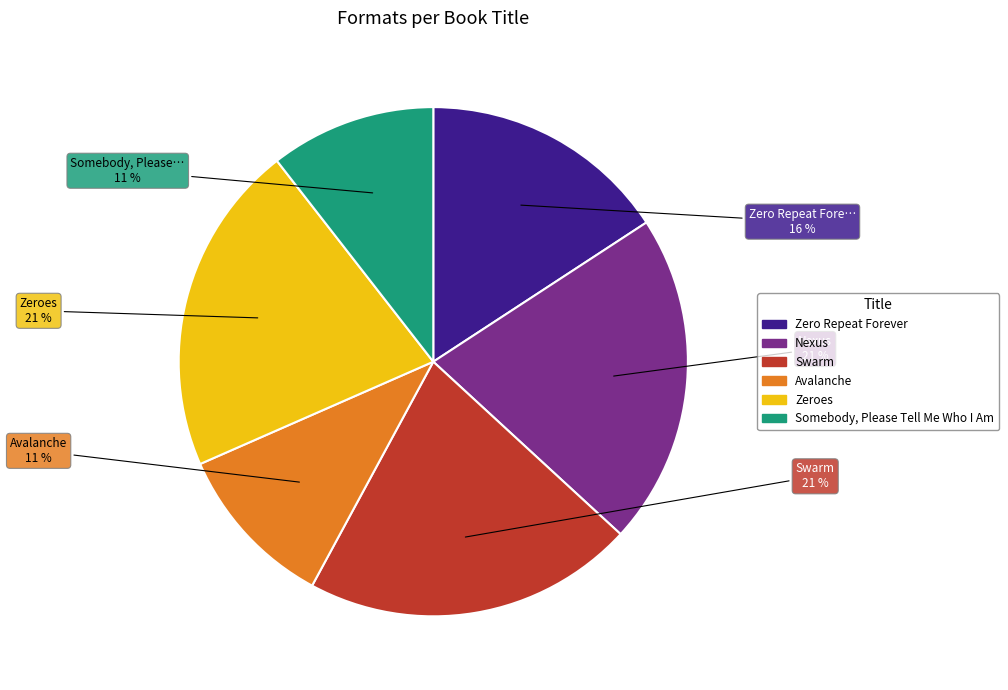

Does any single category account for the majority?

No